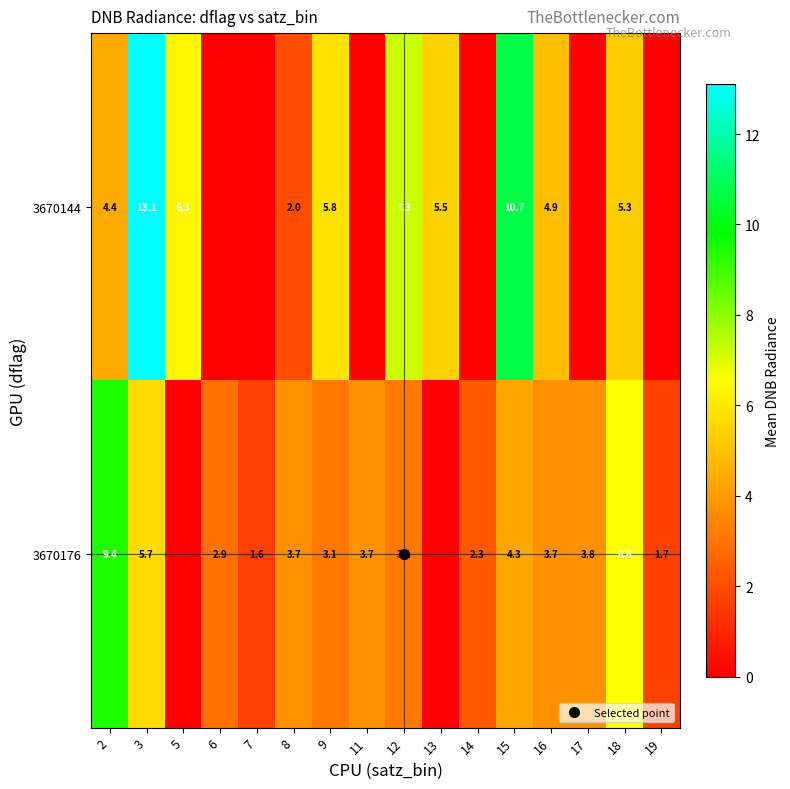

List the series in order of their overall mean, highest first.

3670144, 3670176